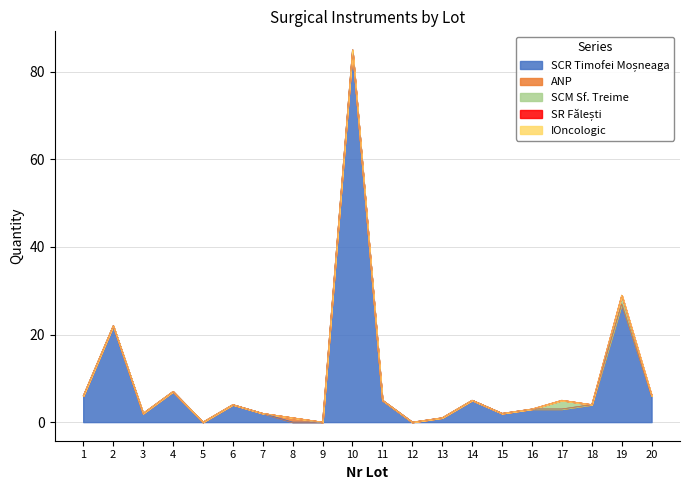

At which label does SCR Timofei Moșneaga reach its peak?

10